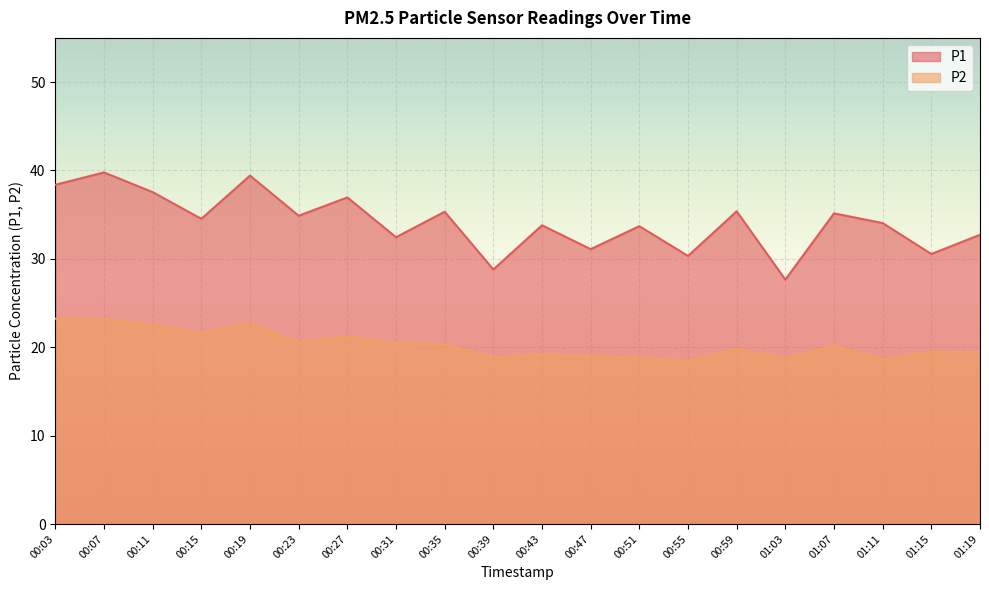

True or false: P2 and P1 cross at least once.

False